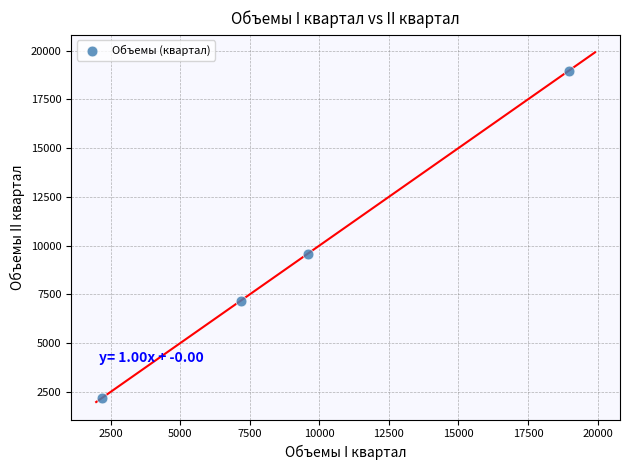

What is the average X value?

9480